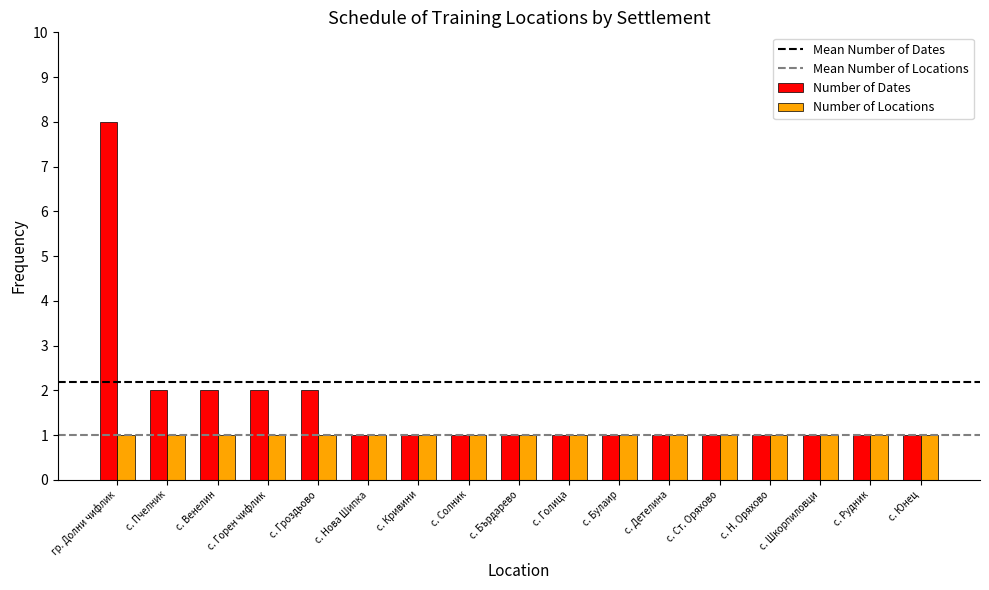

Does the chart contain stacked bars?

No